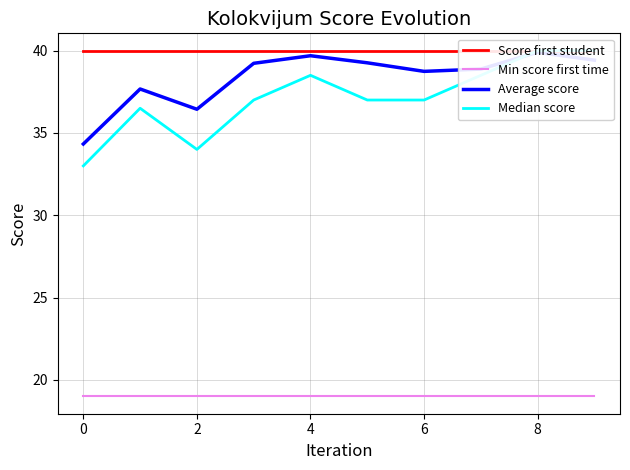

What is the sum of the Median score values at 8 and 10?

74.0